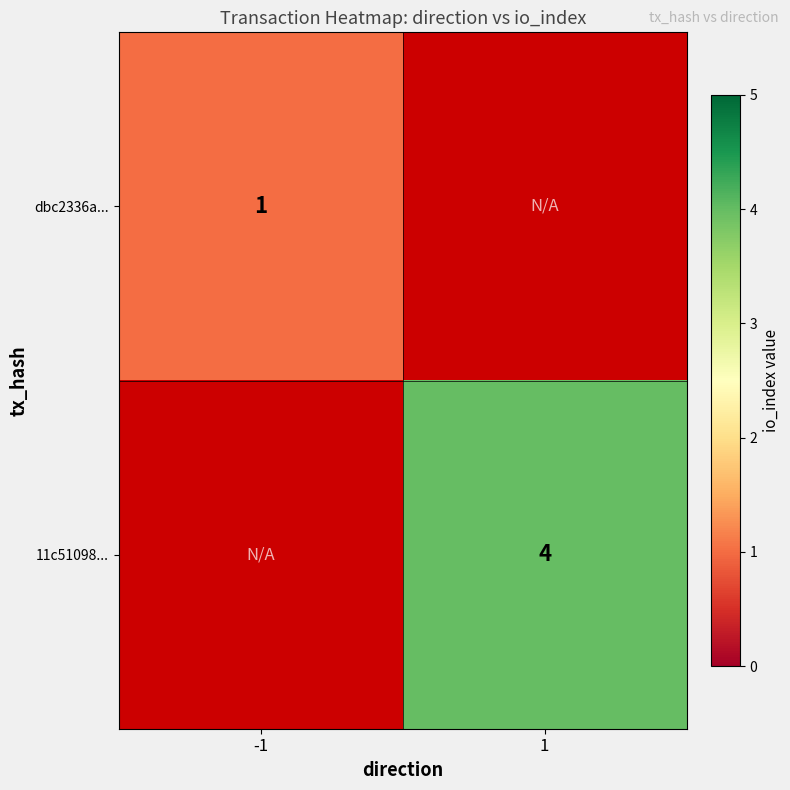

True or false: 11c51098... has a value of 1 at 1.

False